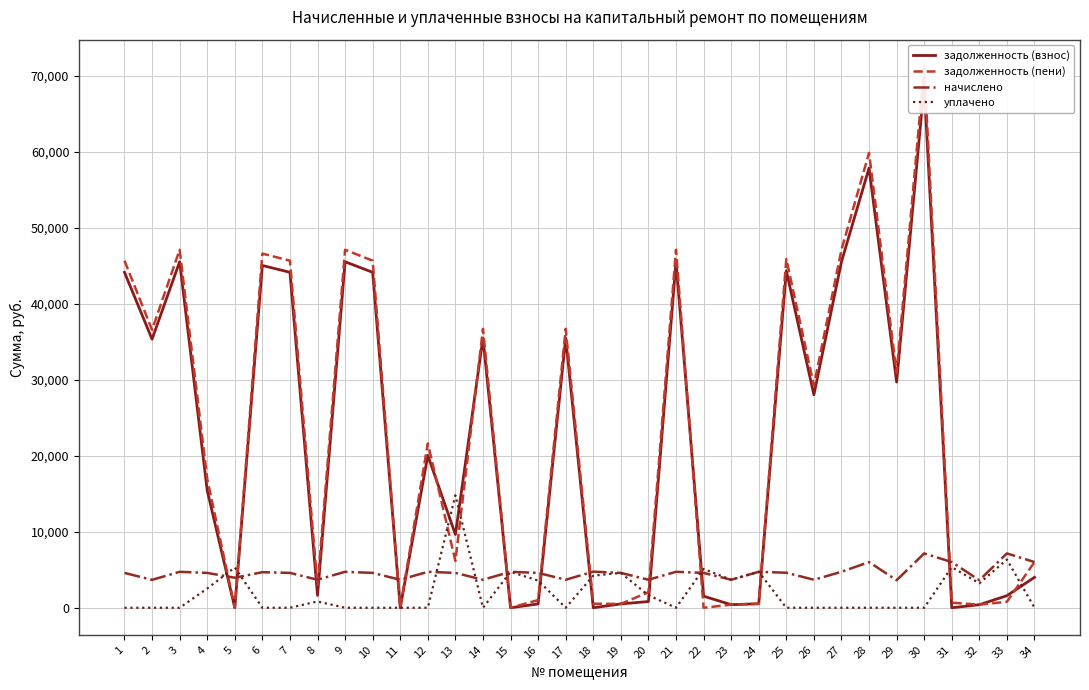

What is the maximum value for задолженность (пени)?

71186.2